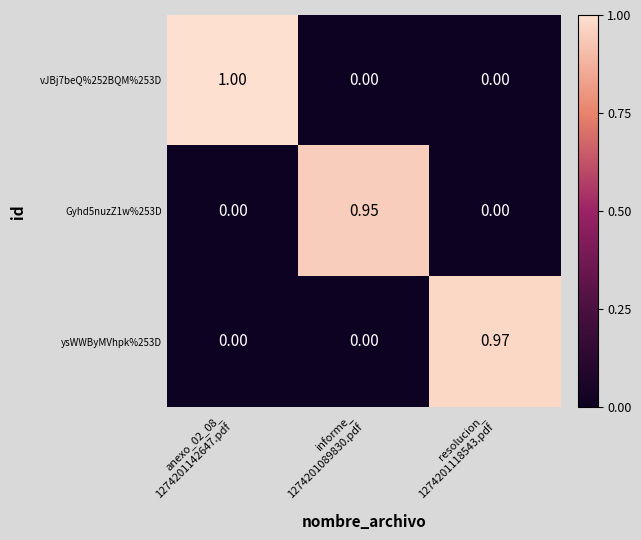

What is the difference between the highest and lowest values at resolucion_
1274201118543.pdf?

1.0